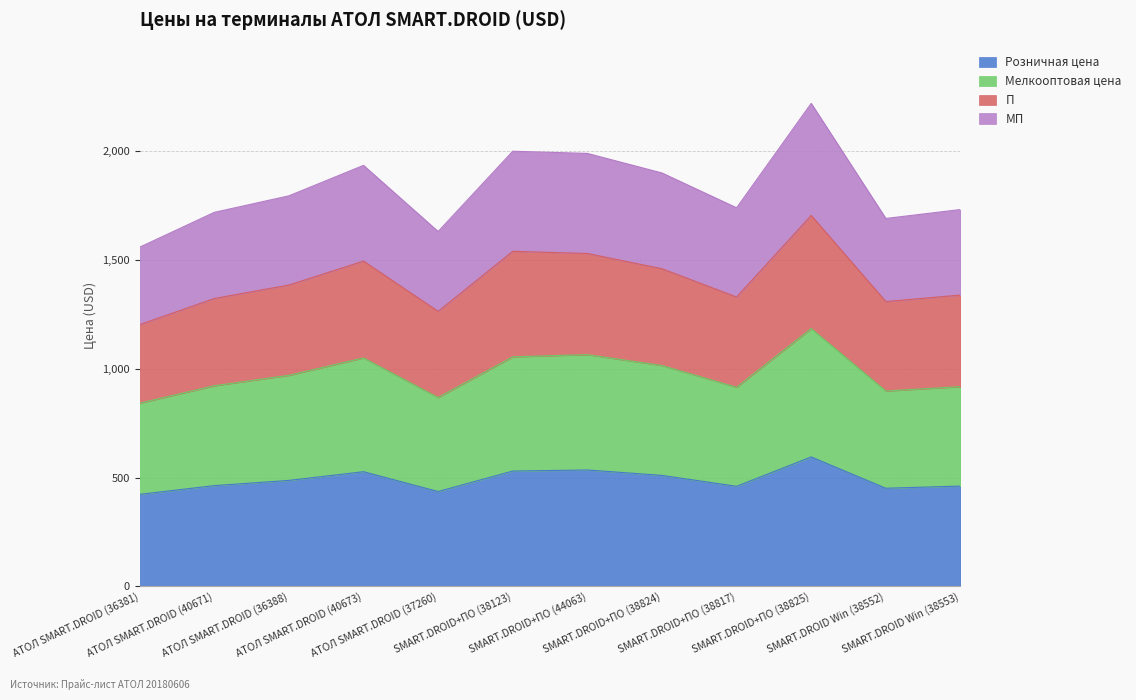

In Мелкооптовая цена, how many points are higher than both neighbors (excluding endpoints)?

3